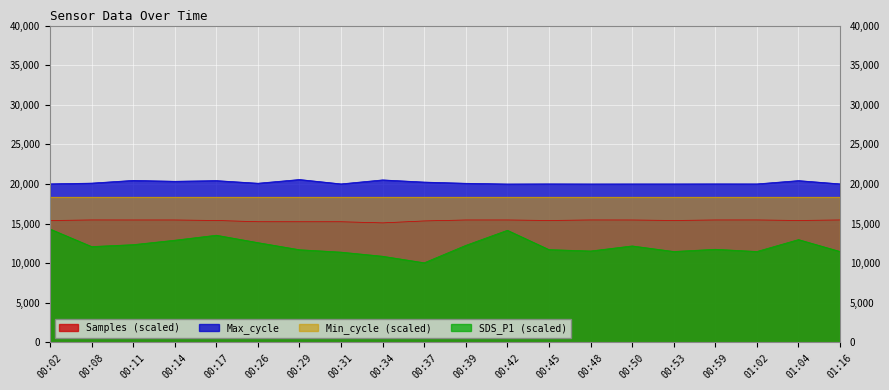

What is the difference between the highest and lowest values at 00:17?

6894.0